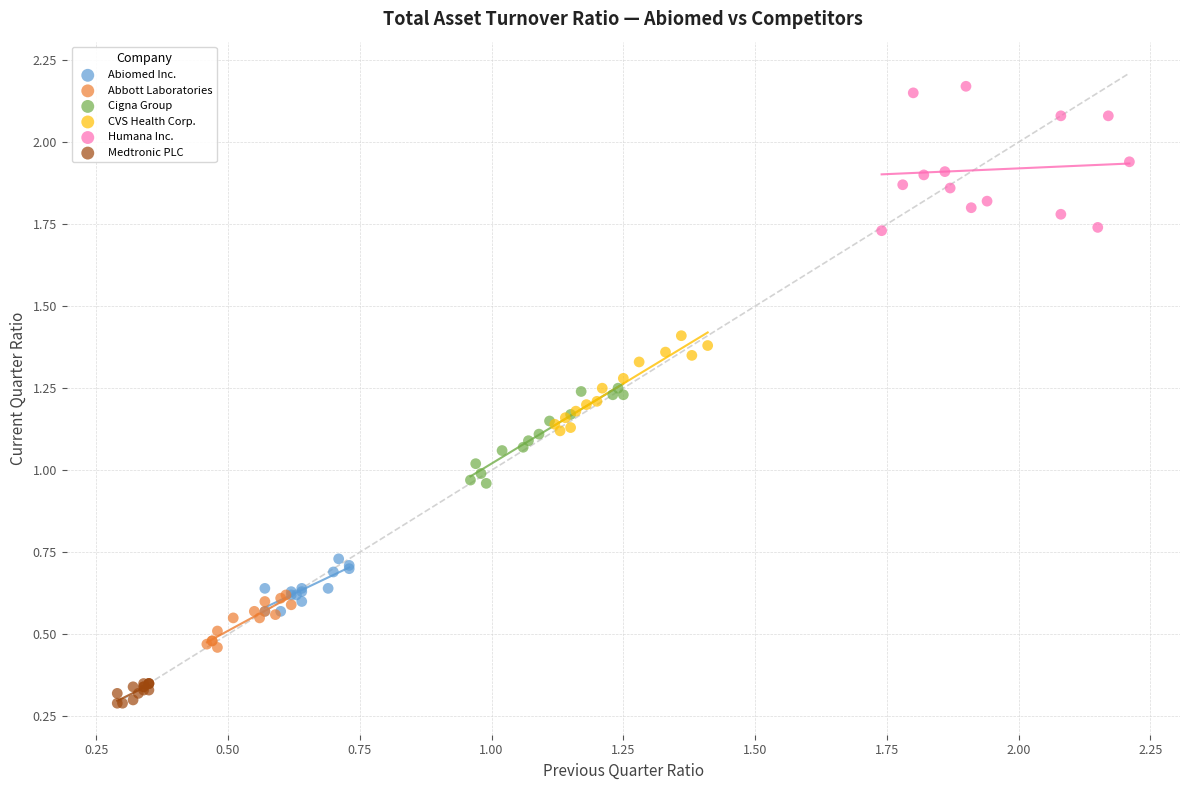

Which series reaches the minimum Y coordinate?

Medtronic PLC